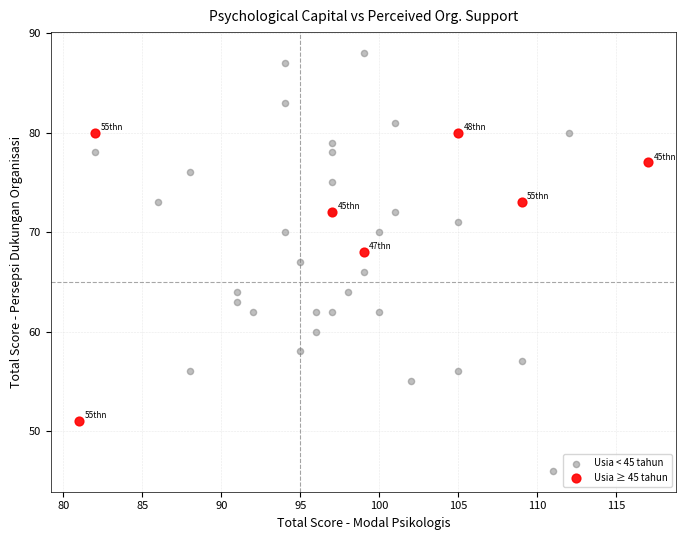

What are all the series names shown in the legend?

Usia < 45 tahun, Usia ≥ 45 tahun